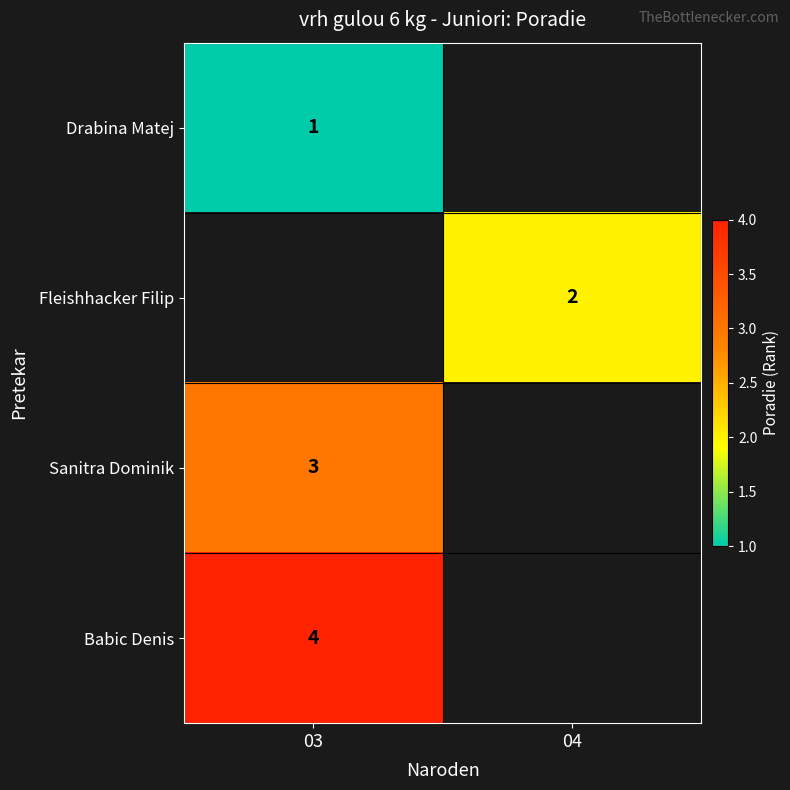

The Sanitra Dominik series shows 4 at 03. True or false?

False